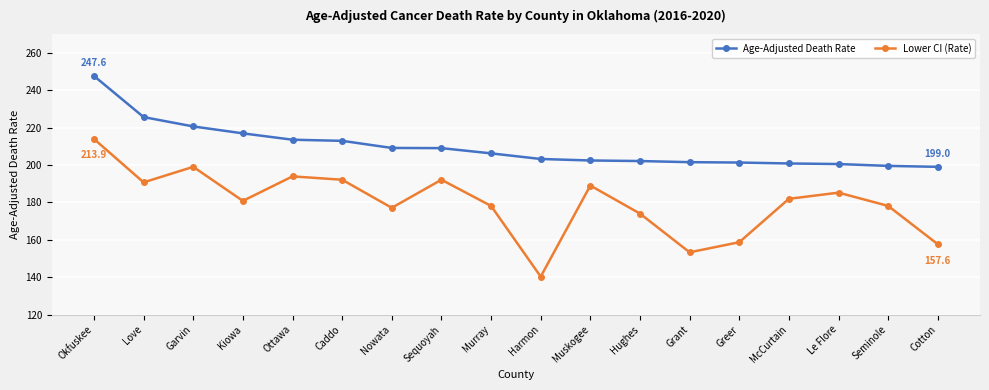

At which category is the sum across all series the highest?

Okfuskee